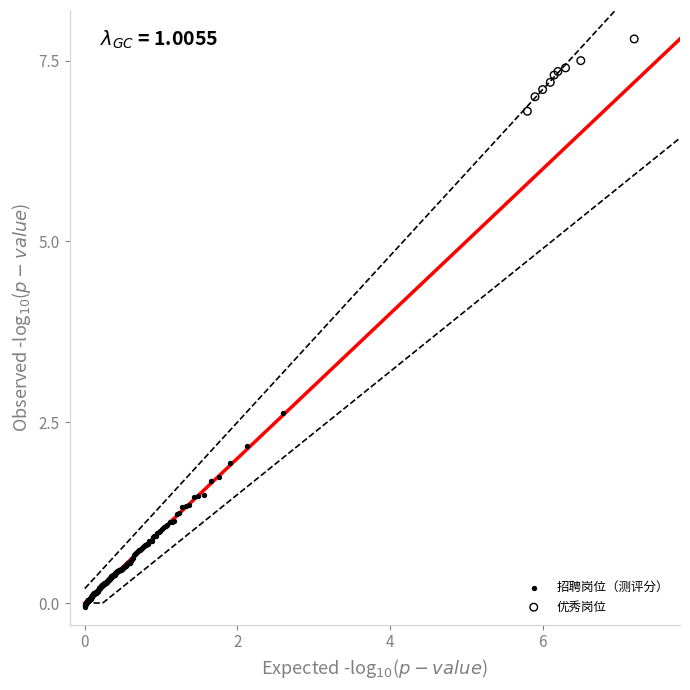

Which series contains the highest Y value?

优秀岗位